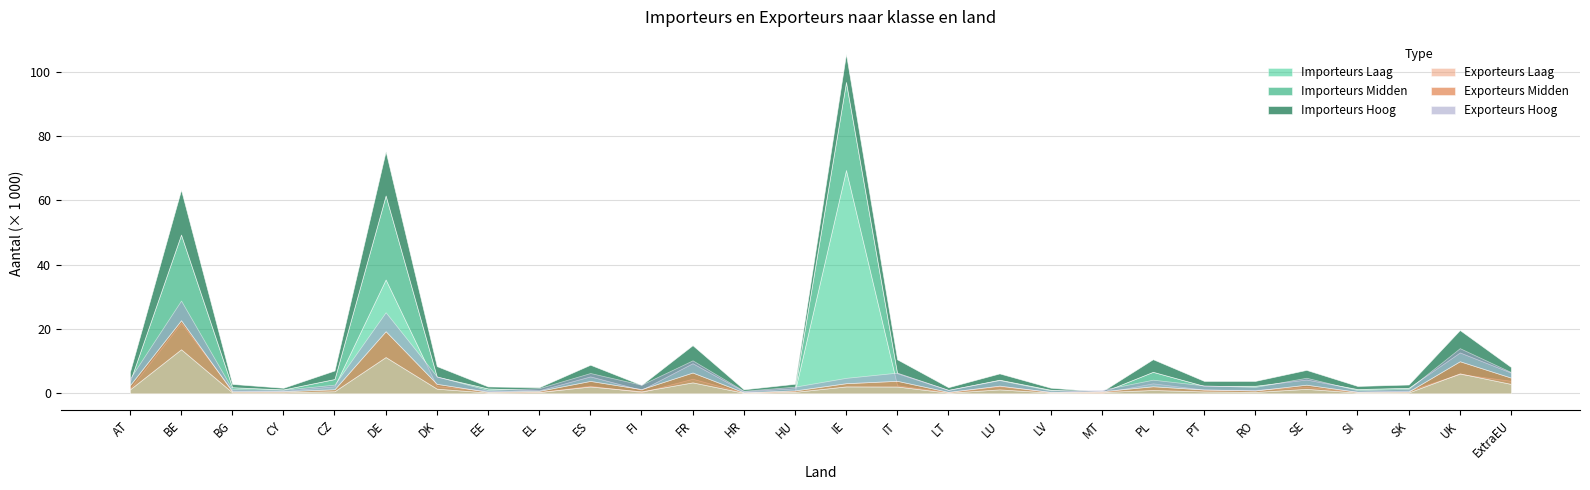

Reading left to right, what are all the values shown in this chart?

Importeurs Laag: 1430	21920	890	720	2180	35380	2220	810	400	2370	380	4520	220	710	69420	2490	380	2180	470	150	3100	1160	1070	1990	550	850	6030	3880
Importeurs Midden: 2180	27420	990	470	2250	26110	2950	690	530	2880	700	4840	390	870	27360	3750	650	2030	620	130	3570	1140	1260	2290	760	850	6670	2550
Importeurs Hoog: 3030	13930	1030	520	2660	13750	3270	630	950	3620	1520	5590	630	1370	8740	4310	860	1970	650	250	3920	1550	1520	2990	970	1030	6960	1740
Exporteurs Laag: 1210	13680	290	300	630	11260	1430	230	380	2110	600	3390	160	440	2130	2100	180	1210	210	370	1020	570	410	1380	210	260	6180	2910
Exporteurs Midden: 1310	9030	310	320	630	8040	1500	240	370	1730	700	3060	150	450	1000	1770	260	1170	200	270	1160	600	470	1290	240	300	3780	1960
Exporteurs Hoog: 2060	6110	700	490	1430	5890	2320	530	850	2460	1360	3790	460	1170	1660	2540	640	1710	480	430	2040	1280	1090	2160	520	810	4070	1730